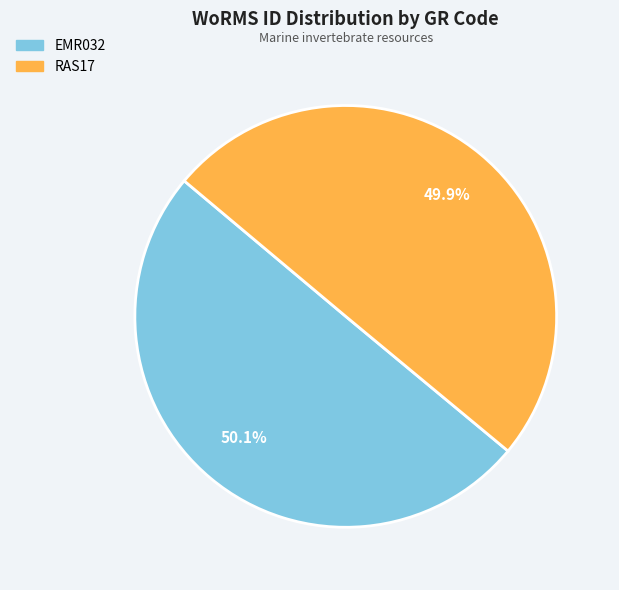

Is there a majority slice in this chart?

Yes